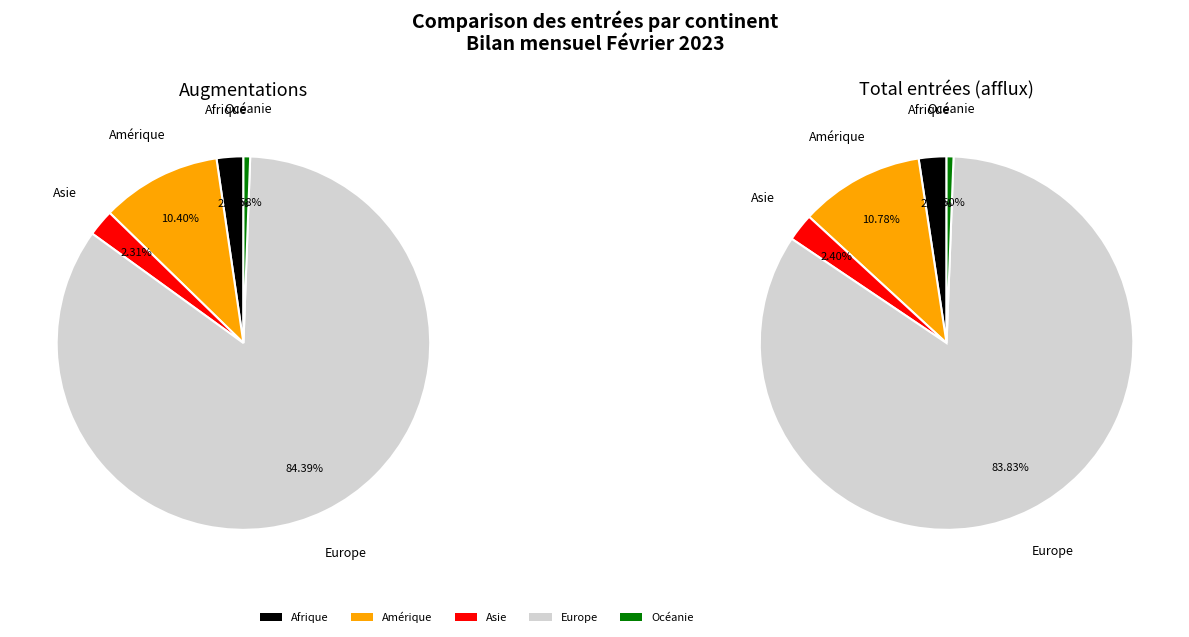

True or false: Afrique accounts for 10% of the total.

False